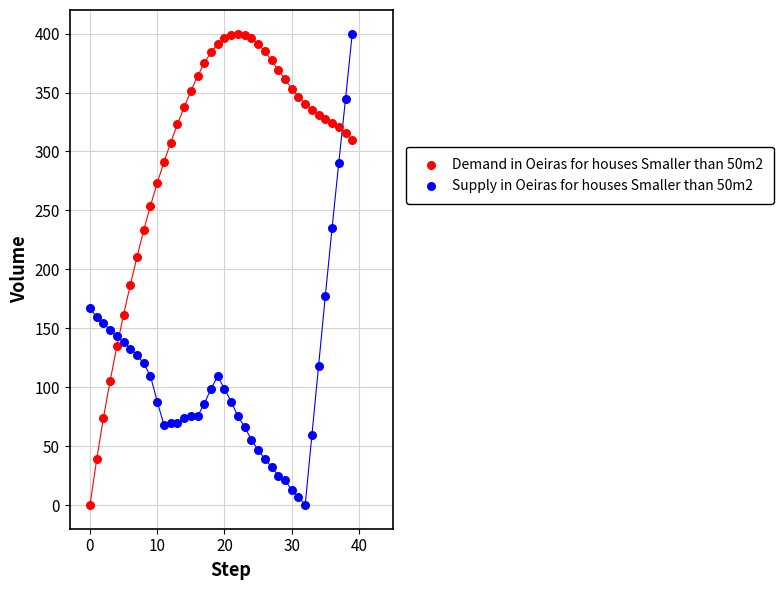

Across all data points, what is the range of Y values (max minus min)?

400.0